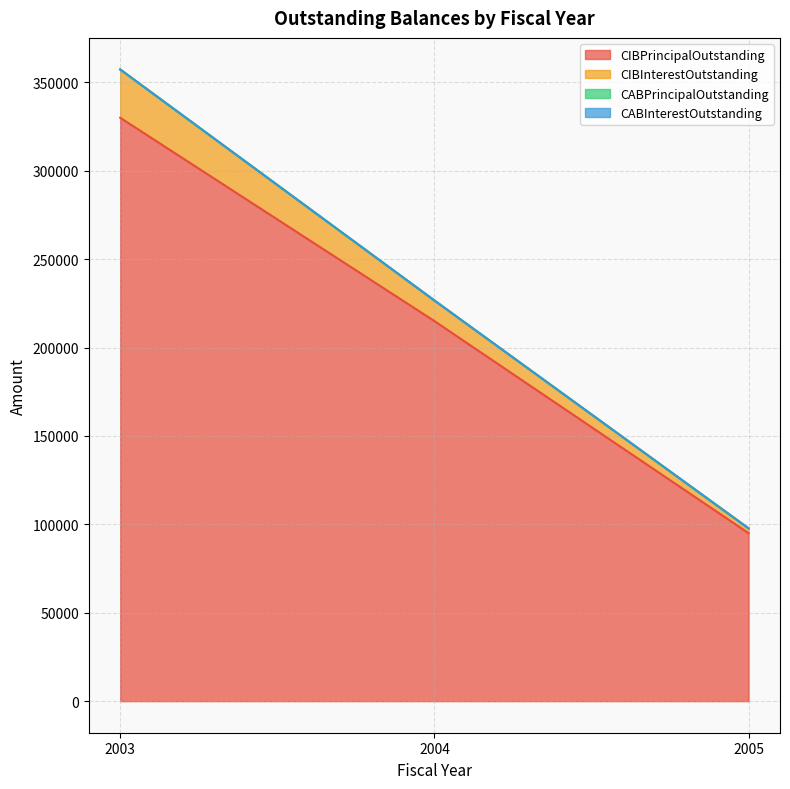

How many values in the CIBInterestOutstanding series are below 226644?

1